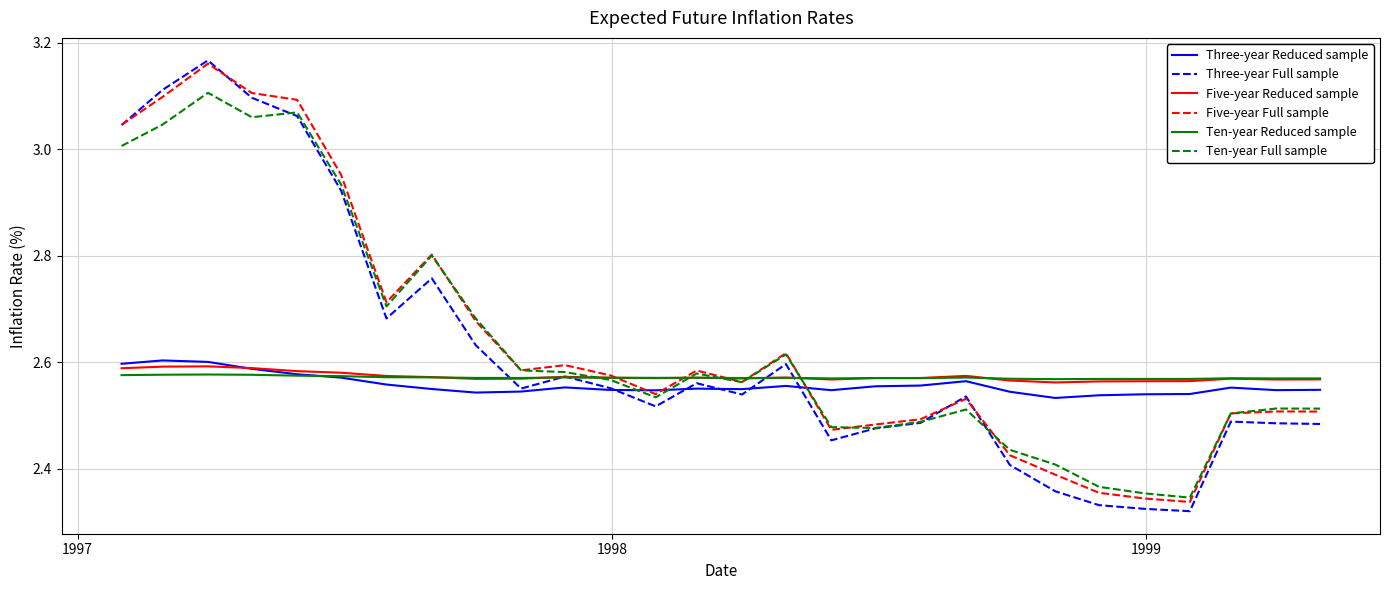

Which series has the widest spread of values?

Three-year Full sample